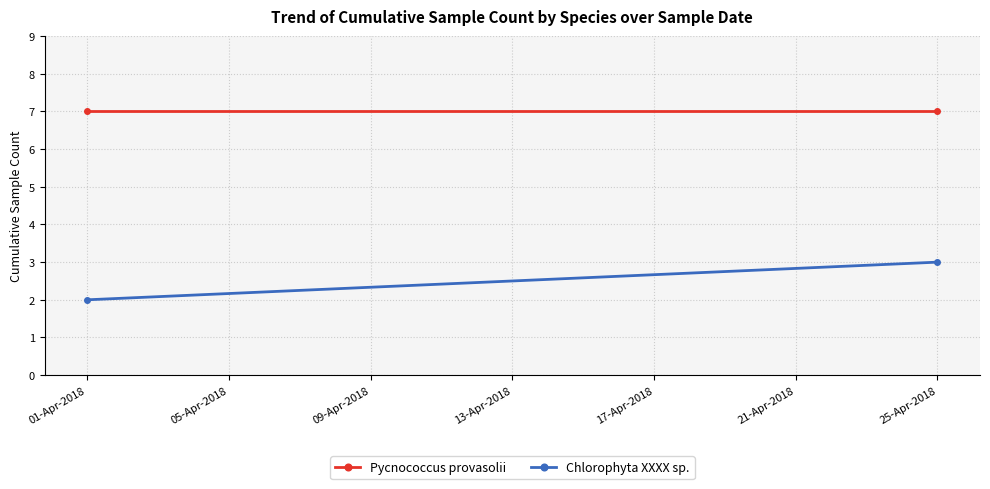

Which category has the lowest value in the Chlorophyta XXXX sp. series?

01-Apr-2018